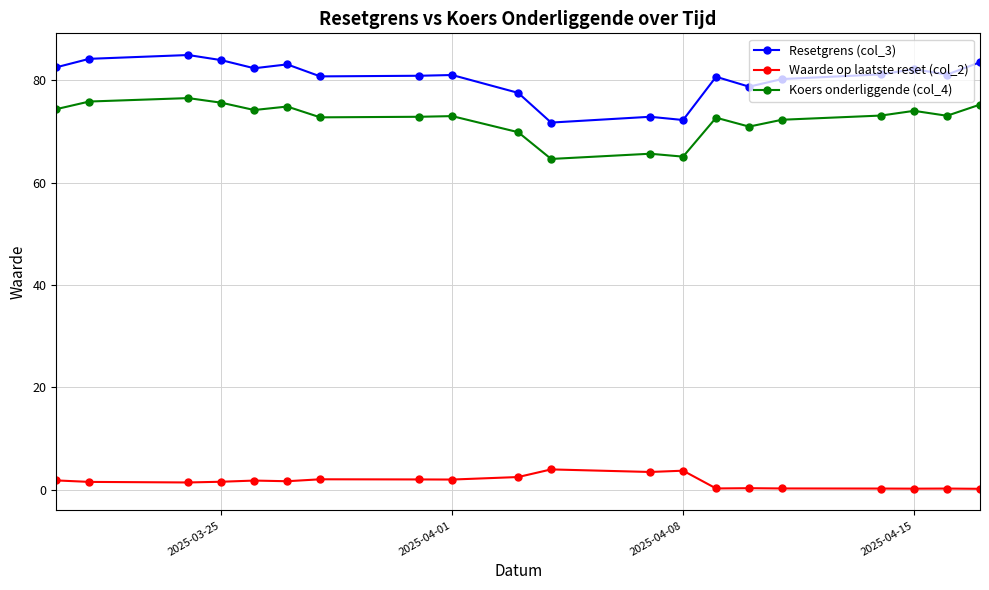

Which series has the widest spread of values?

Resetgrens (col_3)